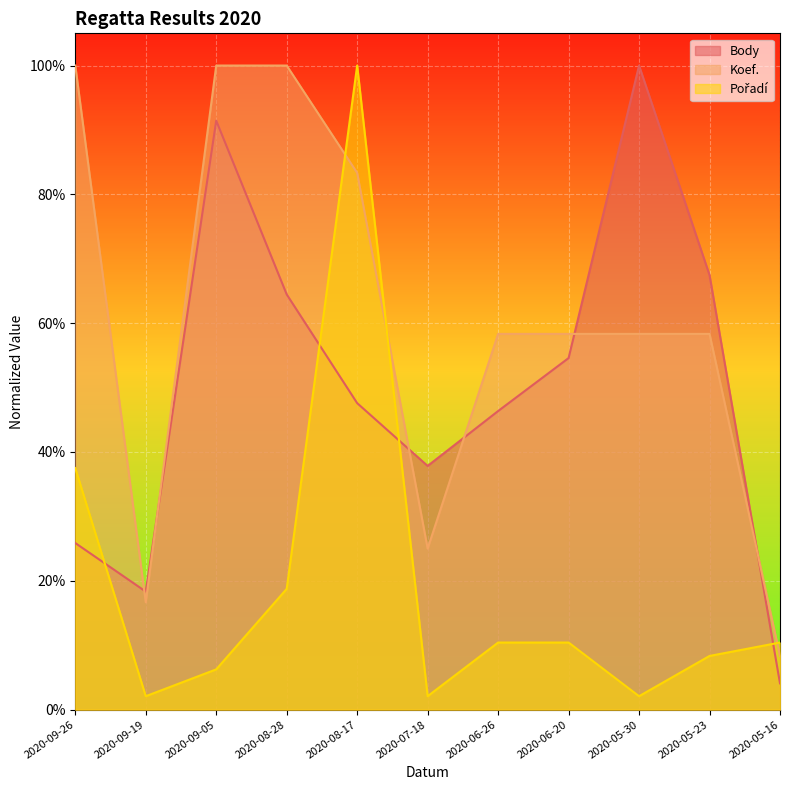

Does the chart display data point markers on the line(s)?

No